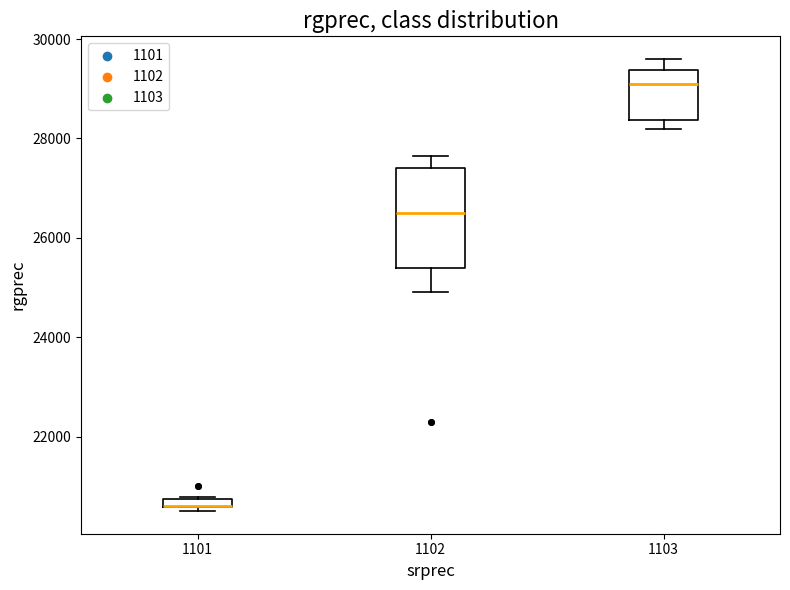

Which box is the tallest, from its lower edge to its upper edge?

1102